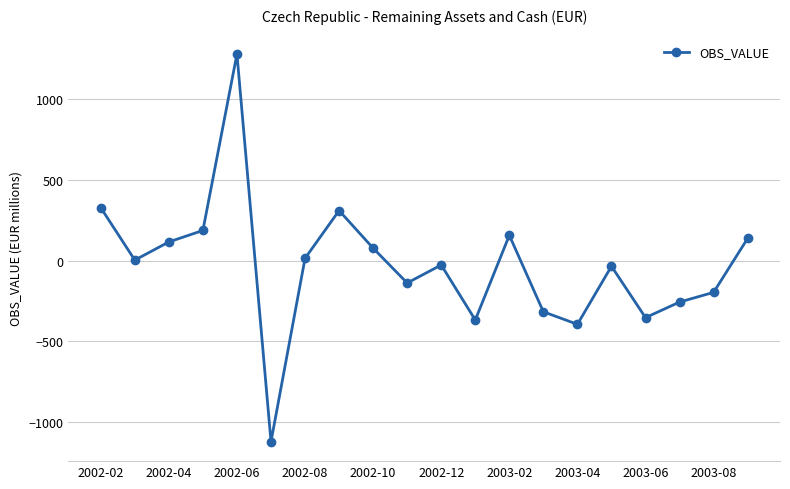

What is the maximum value shown in the chart?

1281.3